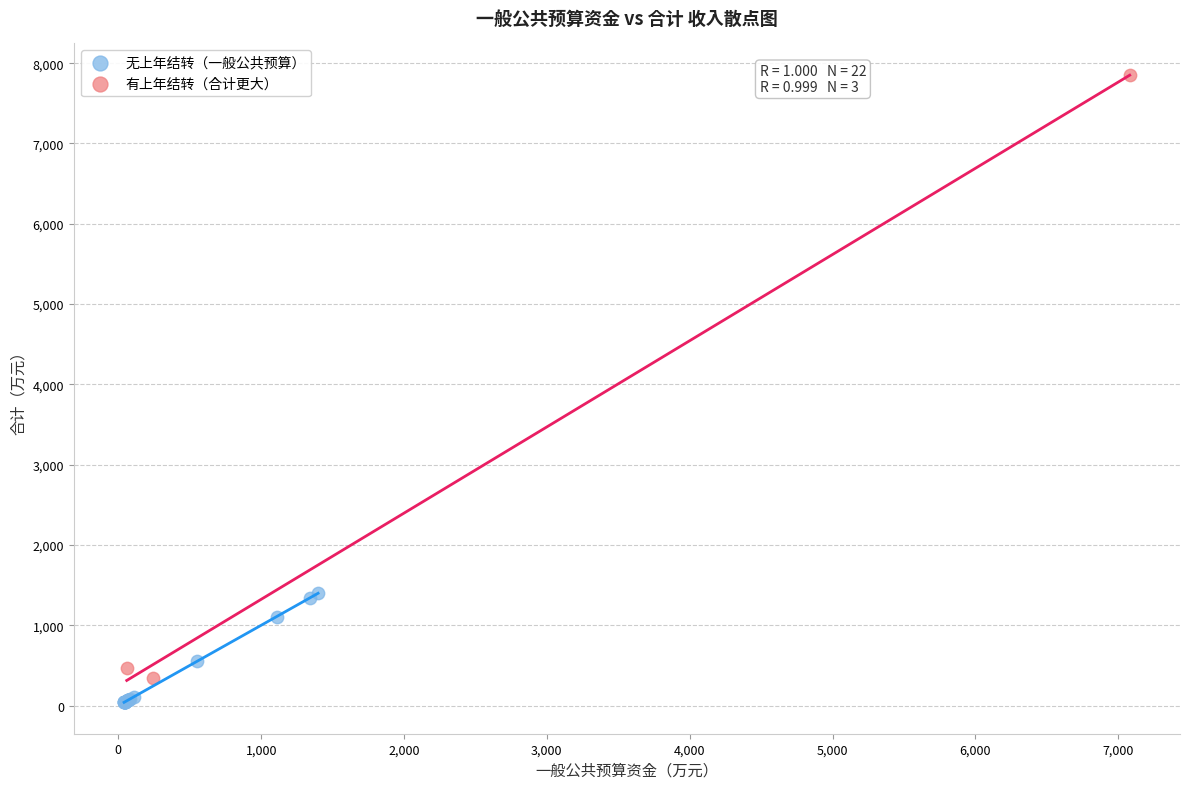

Which series has the largest Y range (max minus min)?

有上年结转（合计更大）